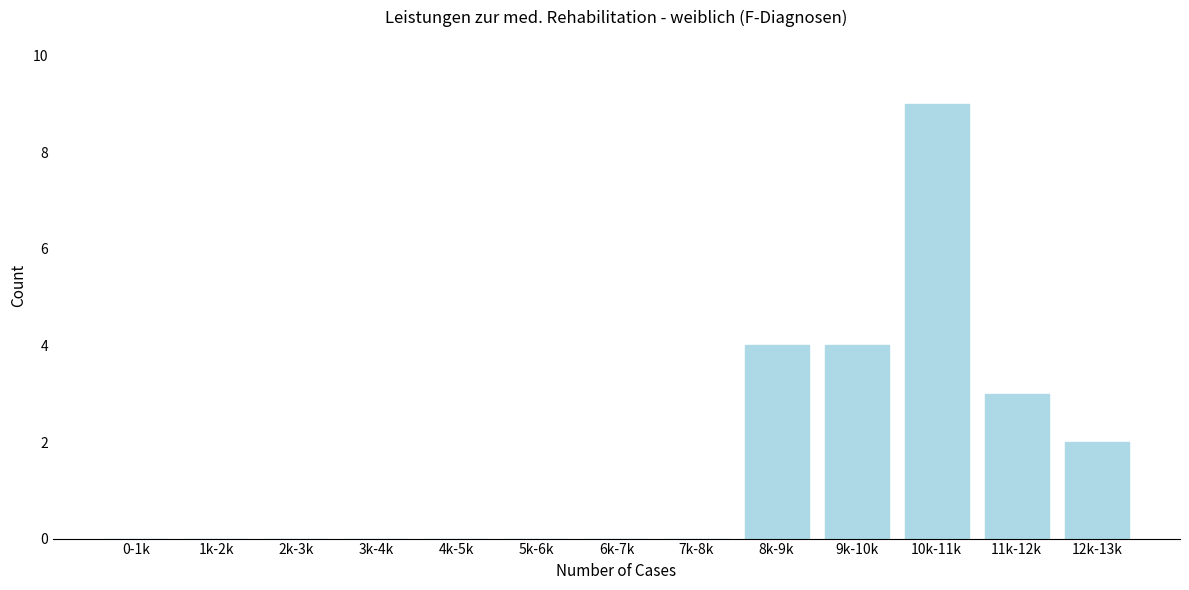

Reading left to right, transcribe all the data shown in this chart.

0-1k=0	1k-2k=0	2k-3k=0	3k-4k=0	4k-5k=0	5k-6k=0	6k-7k=0	7k-8k=0	8k-9k=4	9k-10k=4	10k-11k=9	11k-12k=3	12k-13k=2